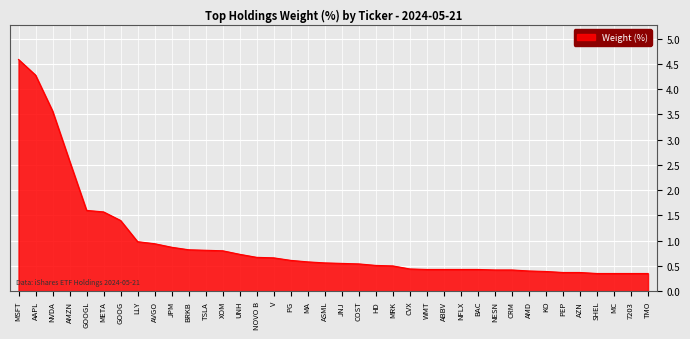

What position from the left is SHEL?

35